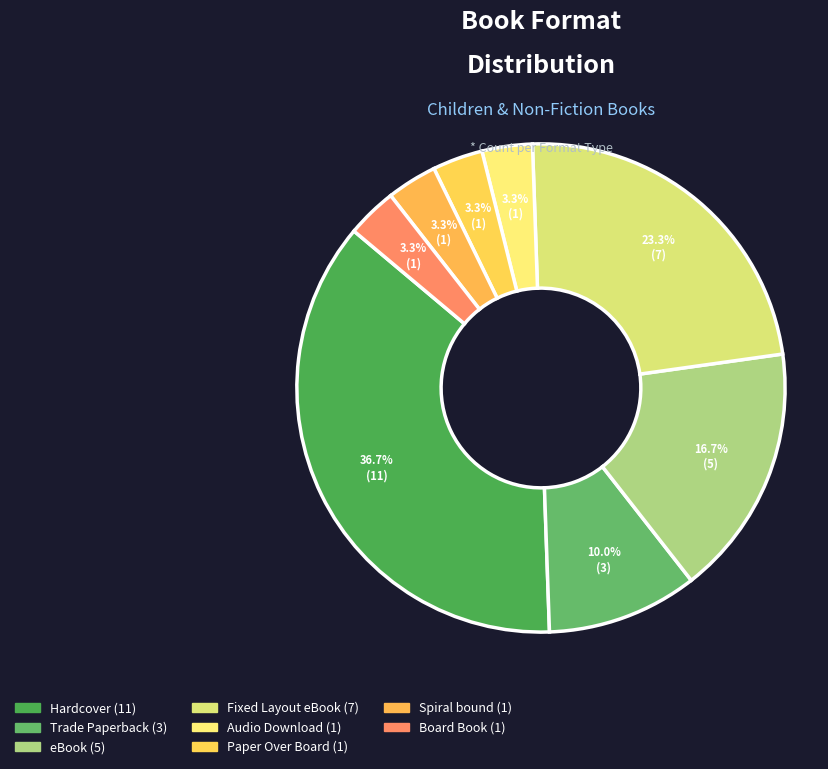

What percentage is the Paper Over Board slice, to the nearest percent?

3%